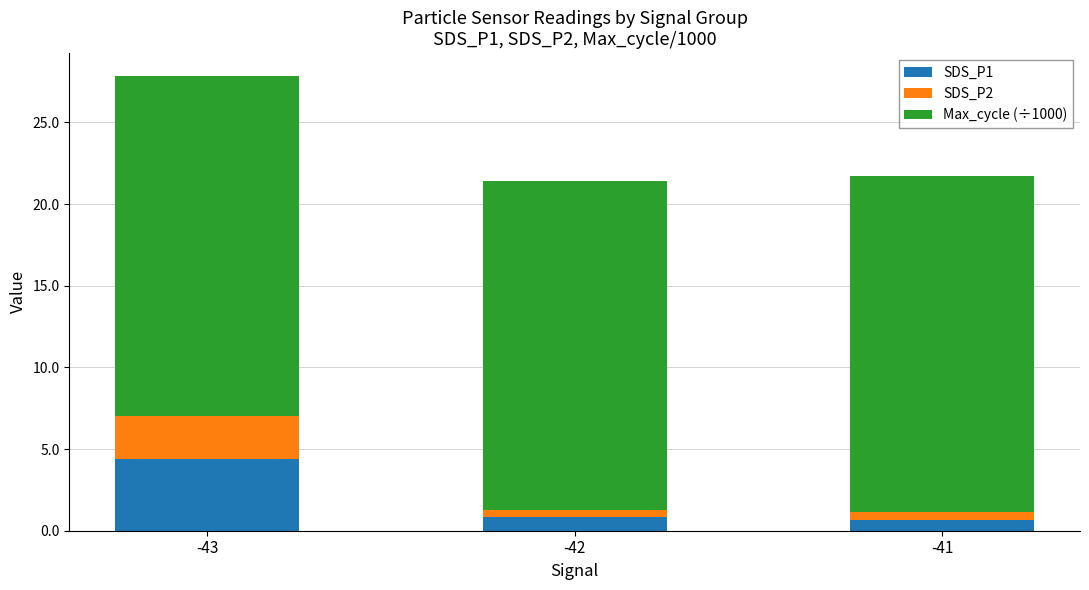

What is the lowest value of the SDS_P1 series?

0.7